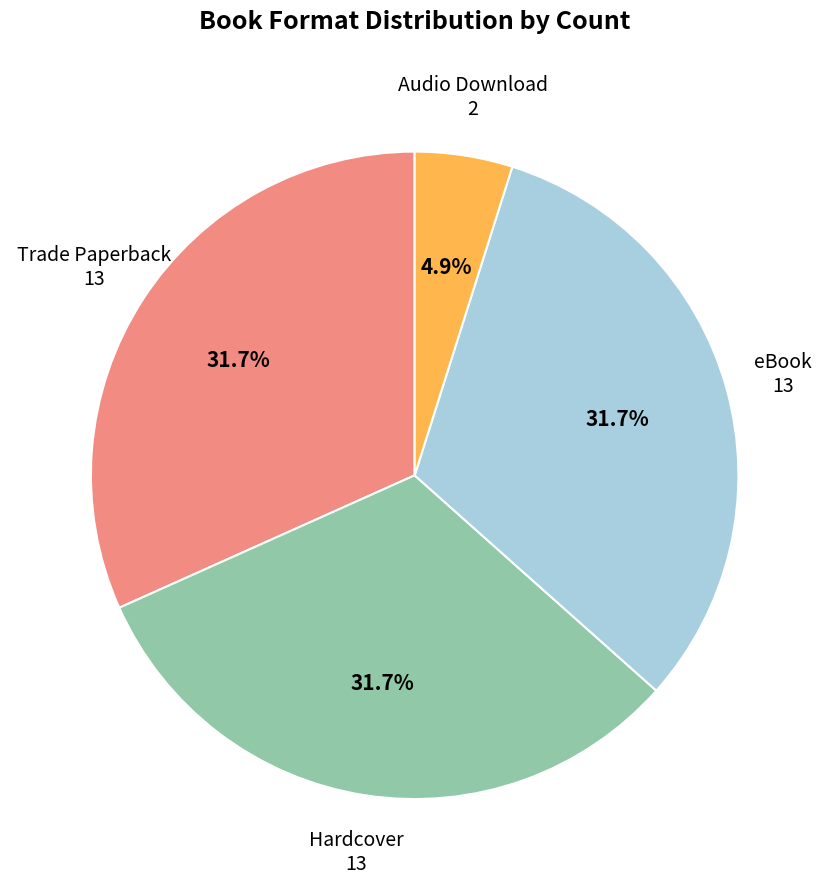

Does Trade Paperback represent more than half of the total?

No